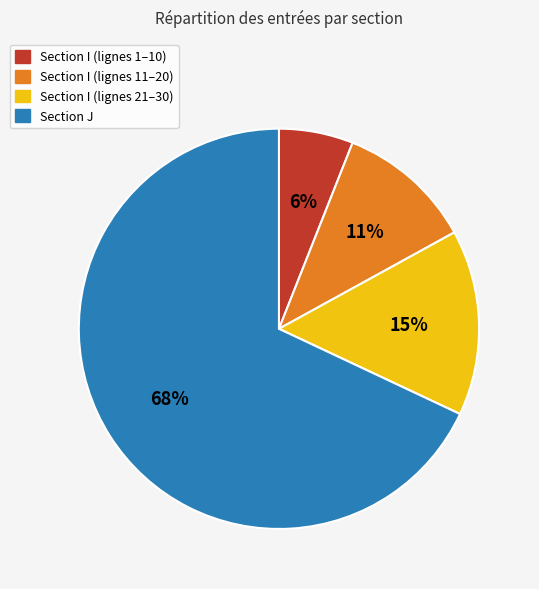

To the nearest percent, what is the difference between the largest and smallest slice percentages?

62%